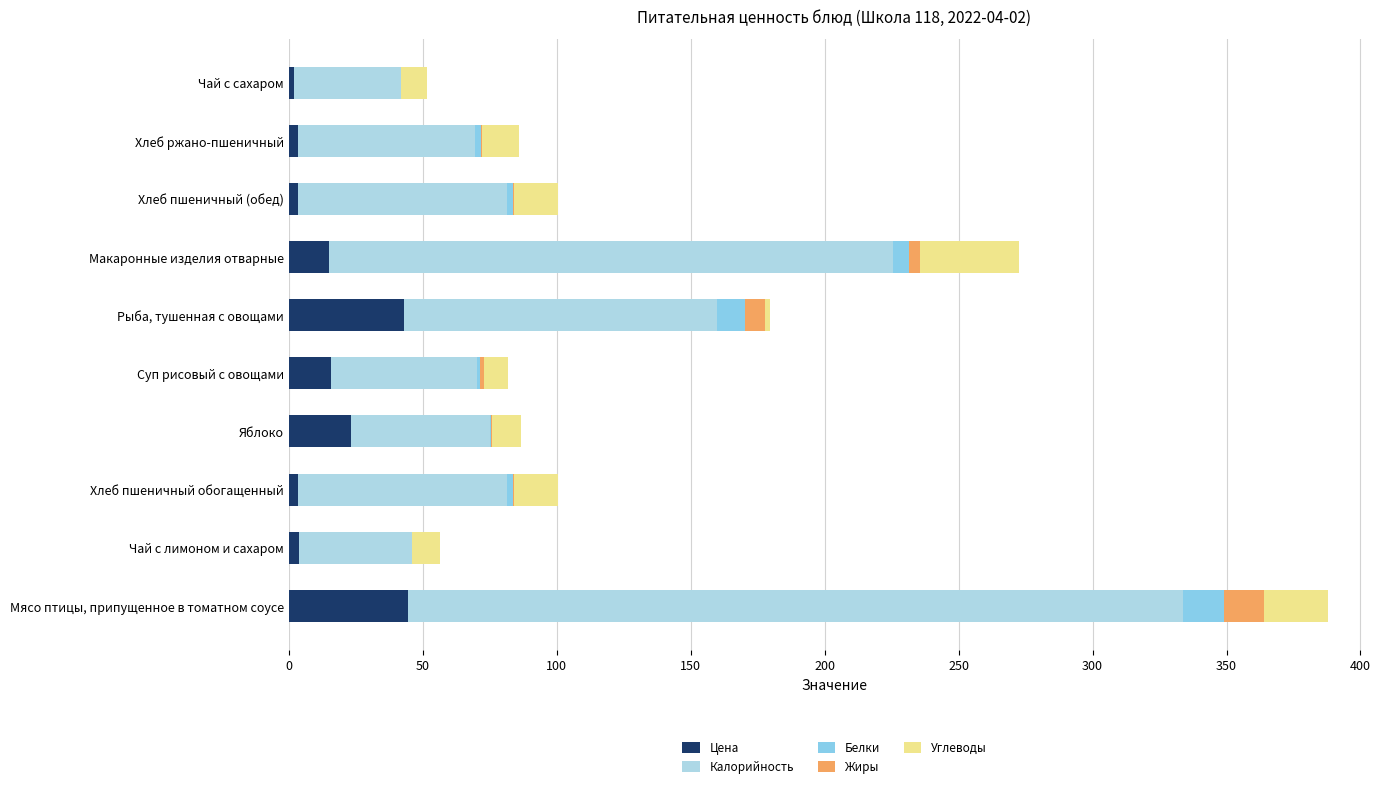

What is the value of the Жиры bar at the 6th from the left?

7.6